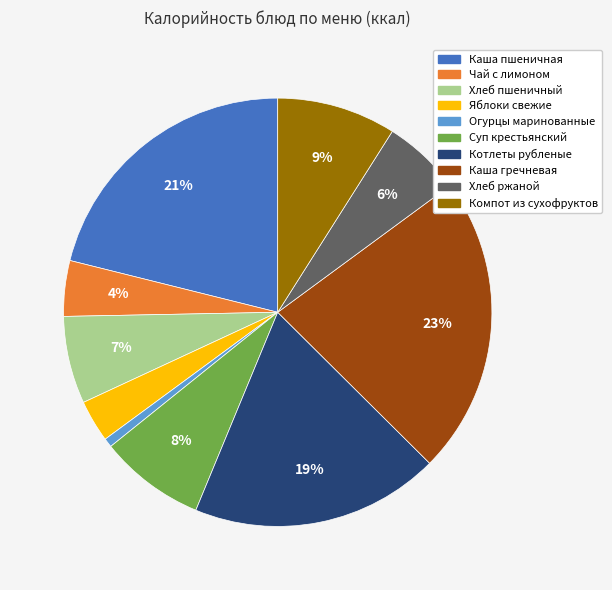

Count the number of slices in the pie.

10